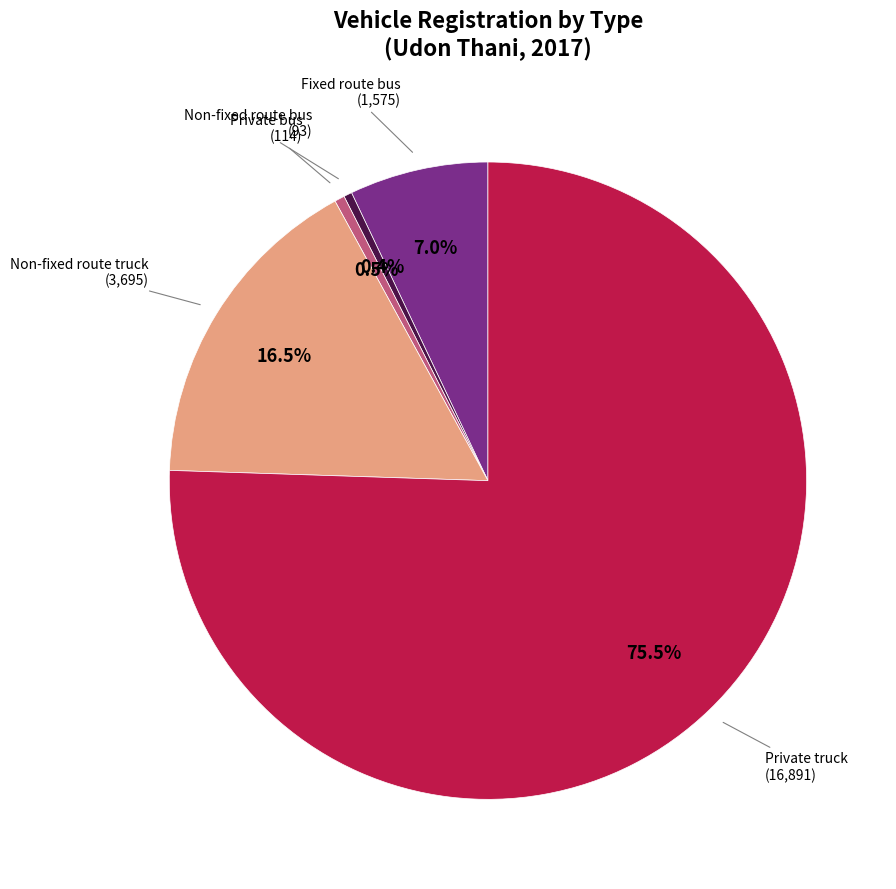

Which has a higher value, Non-fixed route truck or Private truck?

Private truck